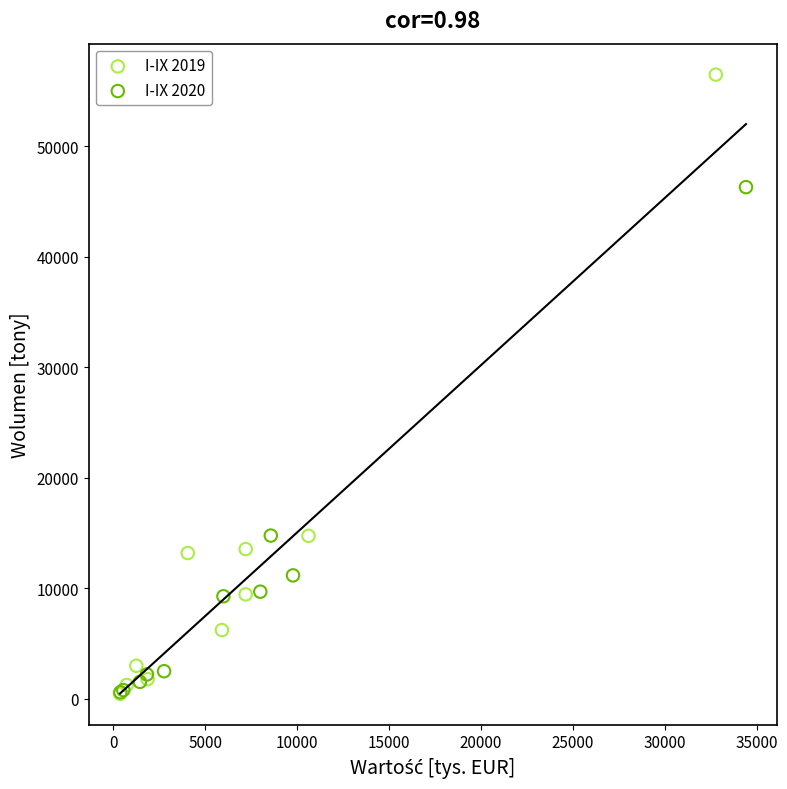

Which series has the largest Y range (max minus min)?

I-IX 2019